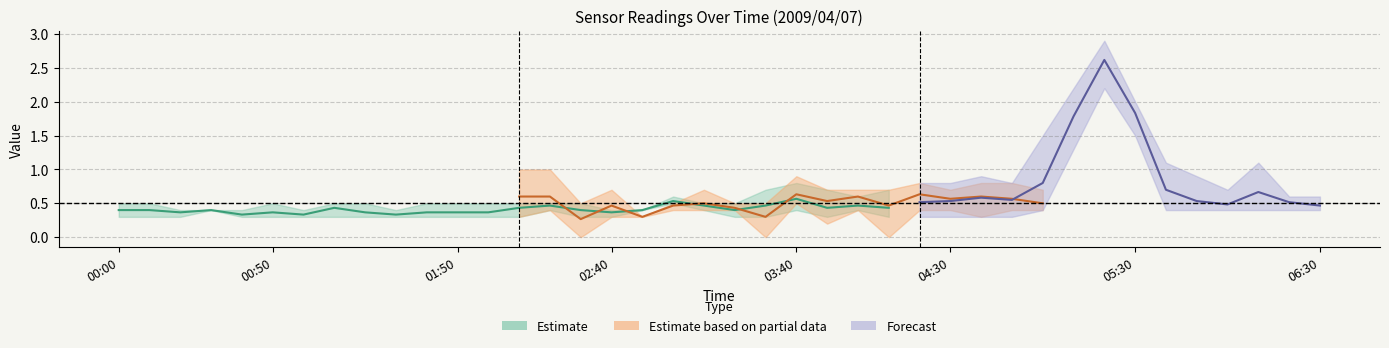

At which category is the sum across all series the highest?

2009/04/07 05:20